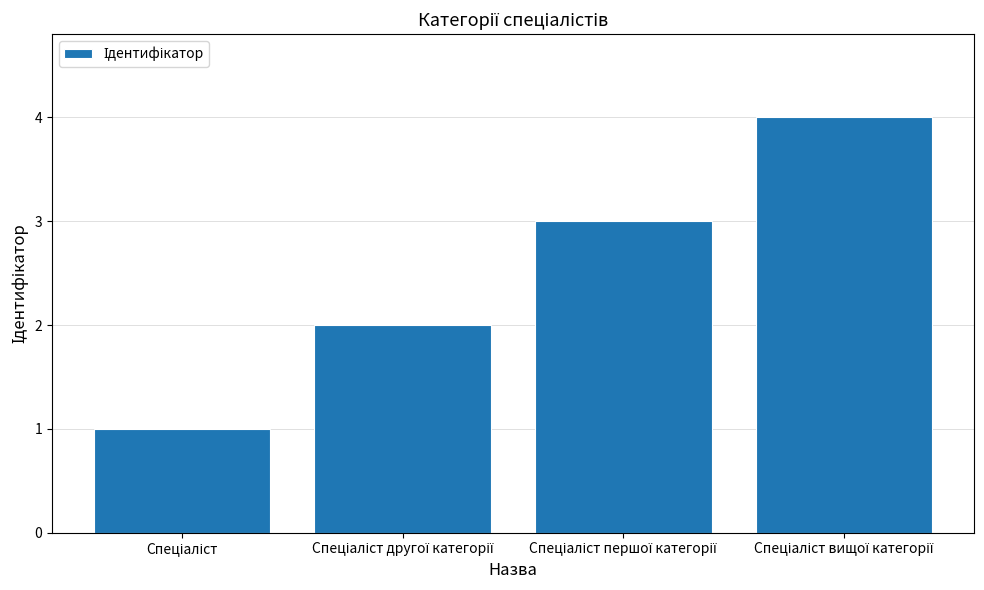

What is the sum of all values?

10